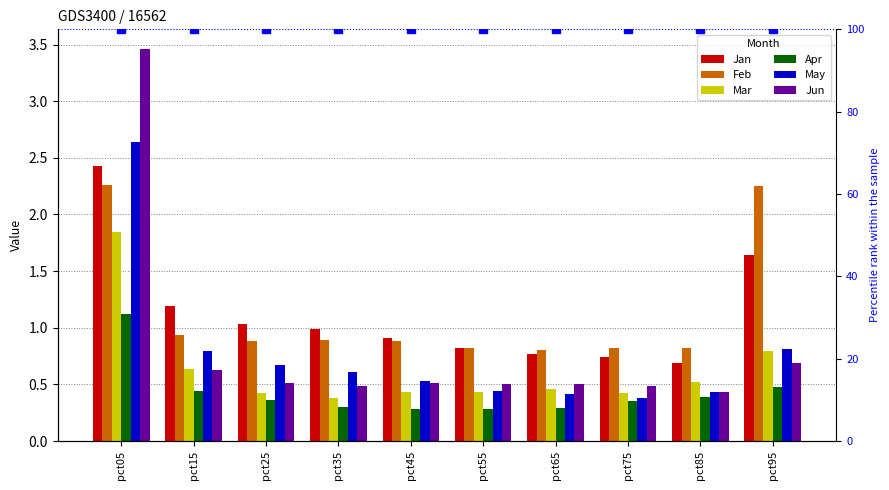

The Apr series shows 0.3 at pct35. True or false?

True